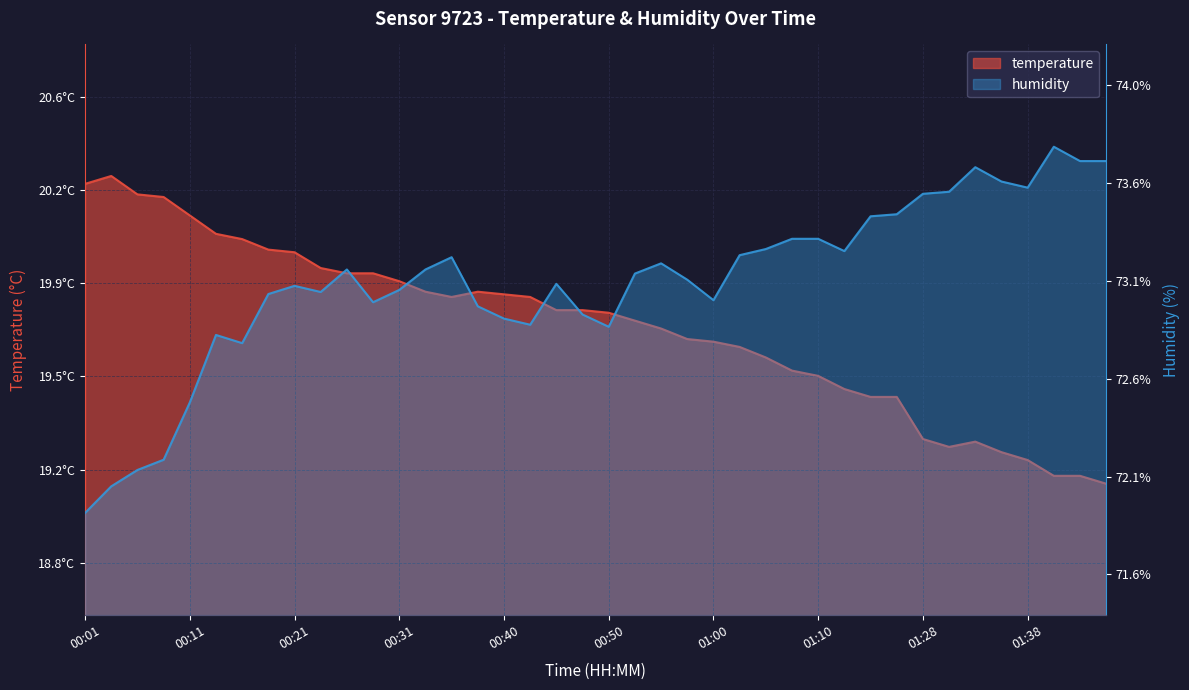

How many series are shown in this chart?

2